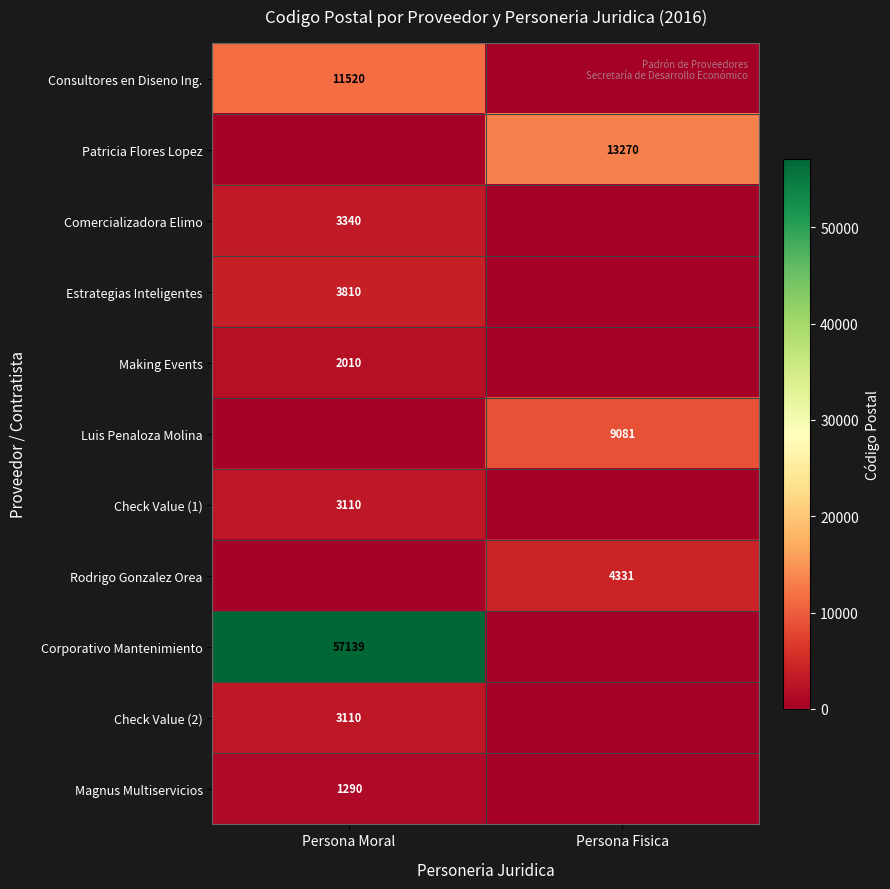

True or false: Check Value (1) has a value of 3110 at Persona Moral.

True